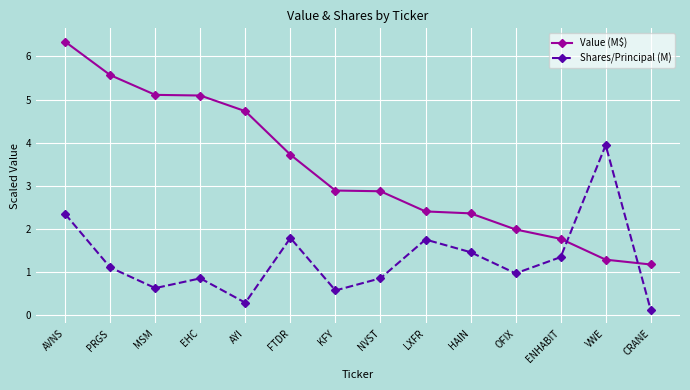

True or false: Shares/Principal (M) and Value (M$) intersect in this chart.

True